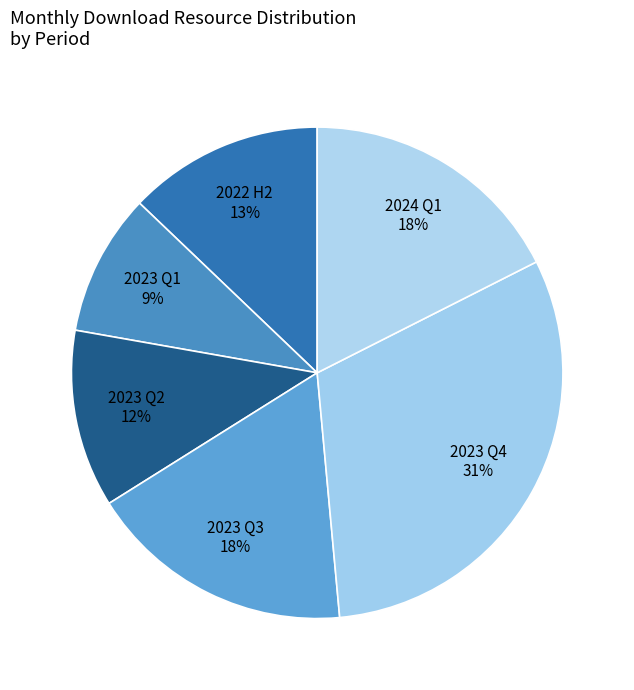

Which category has the biggest portion of the pie?

2023 Q4 31%